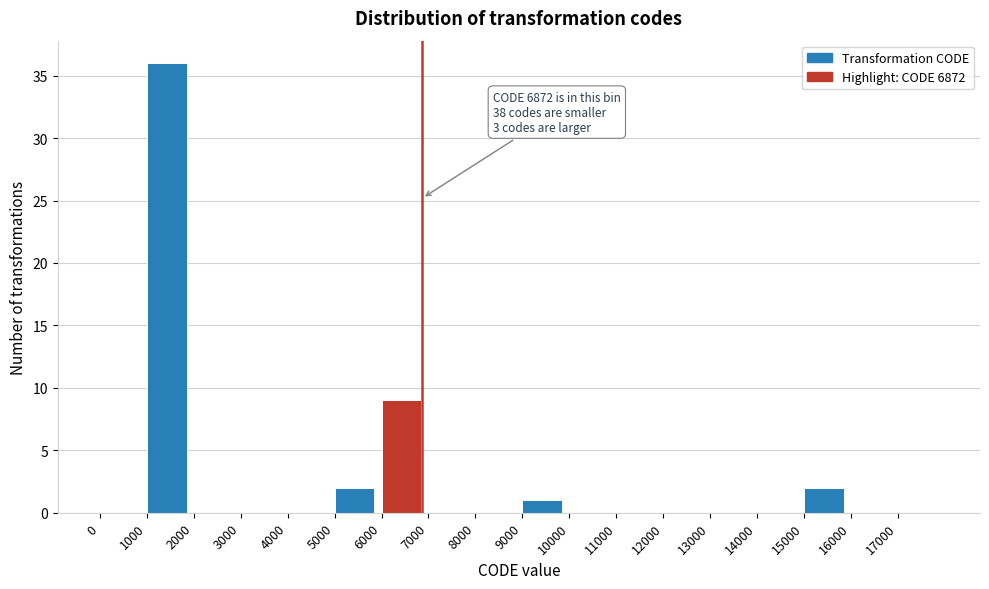

Which range on the x-axis has the tallest bar?

1000 to 2000